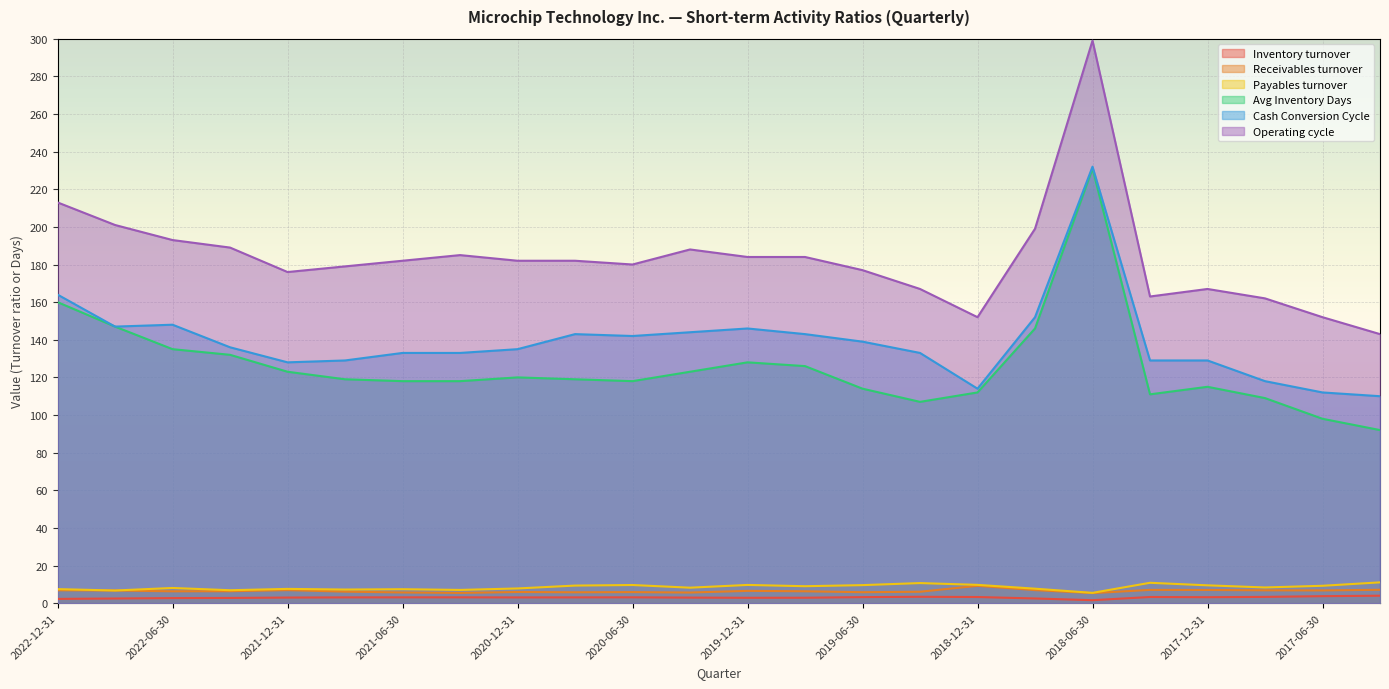

What are all the series names shown in the legend?

Inventory turnover, Receivables turnover, Payables turnover, Avg Inventory Days, Cash Conversion Cycle, Operating cycle